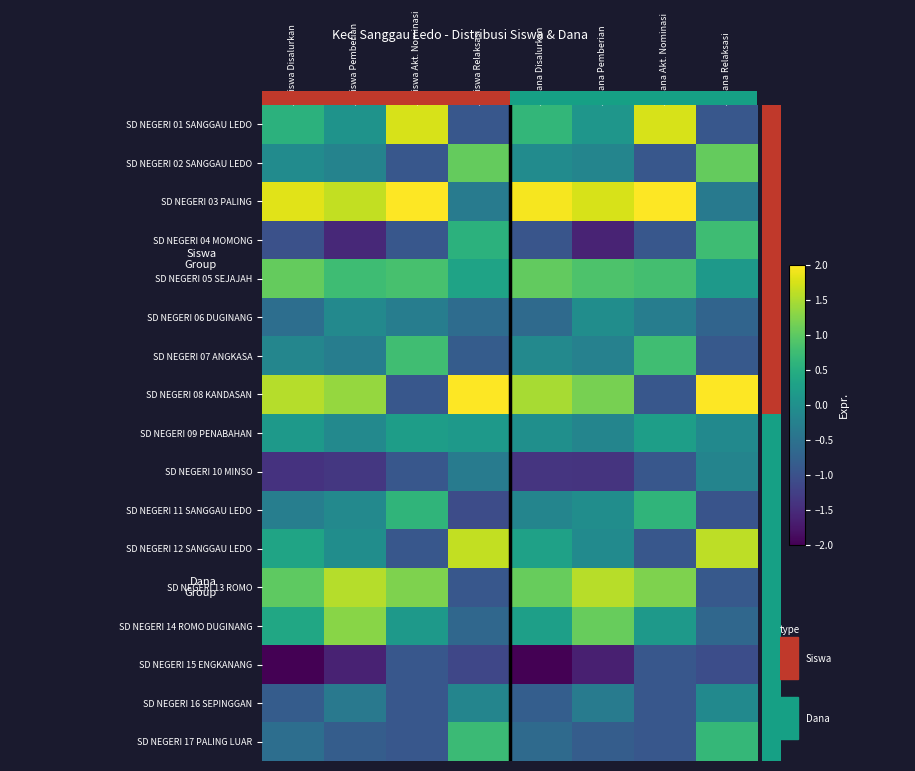

Which has a higher value, Dana Pemberian or Dana Relaksasi?

Dana Pemberian